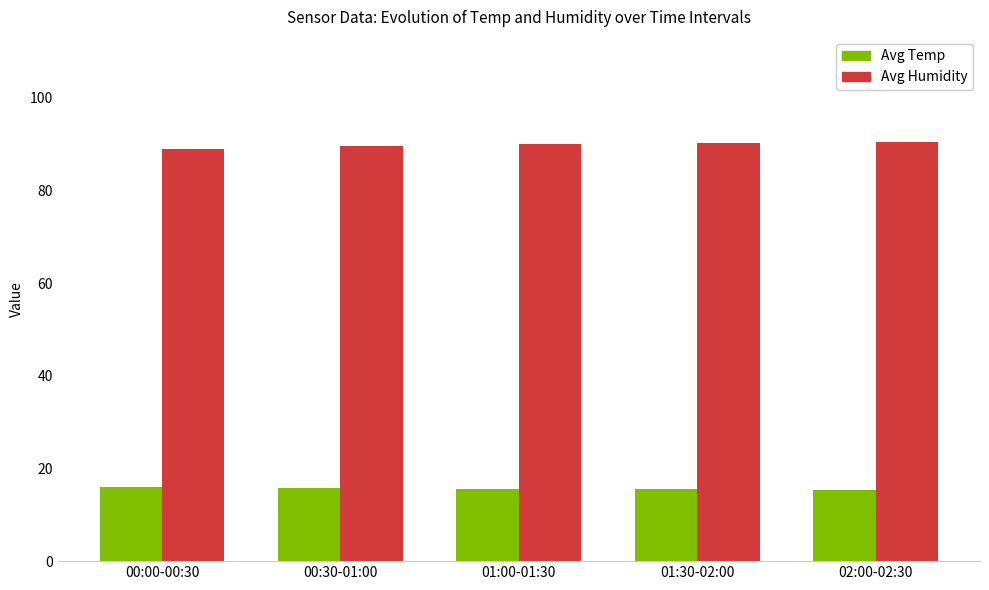

At how many categories does at least one series exceed 20?

5